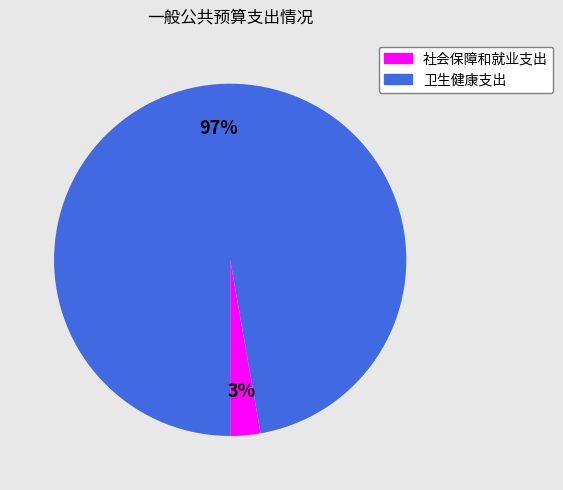

How many slices are in this pie chart?

2